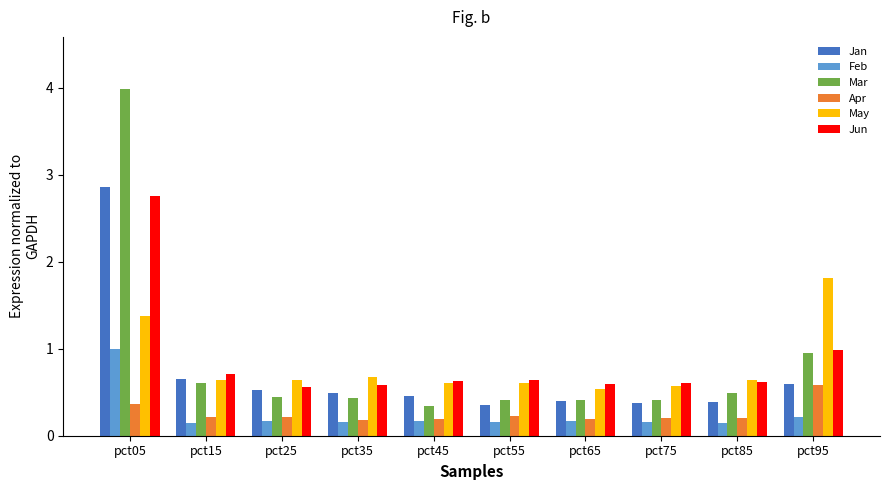

What are all the series names shown in the legend?

Jan, Feb, Mar, Apr, May, Jun